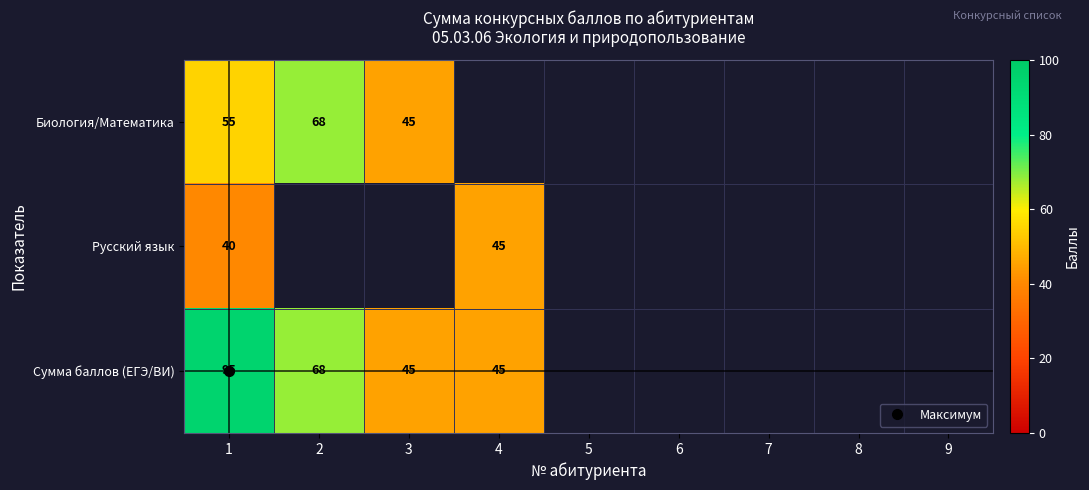

At how many categories does at least one series exceed 74?

1